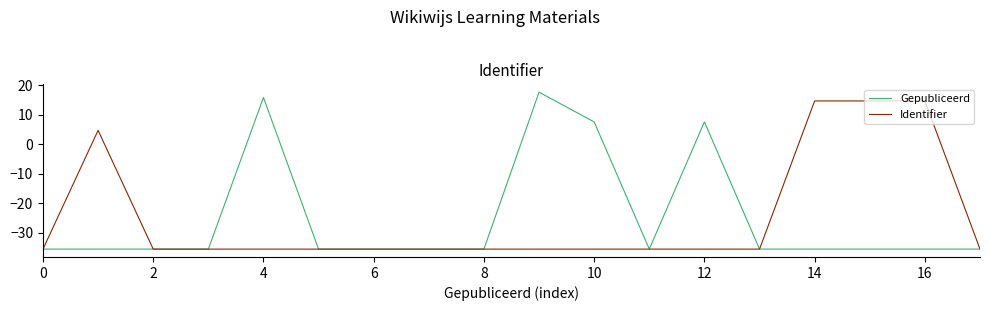

What is the highest value of the Identifier series?

14.7